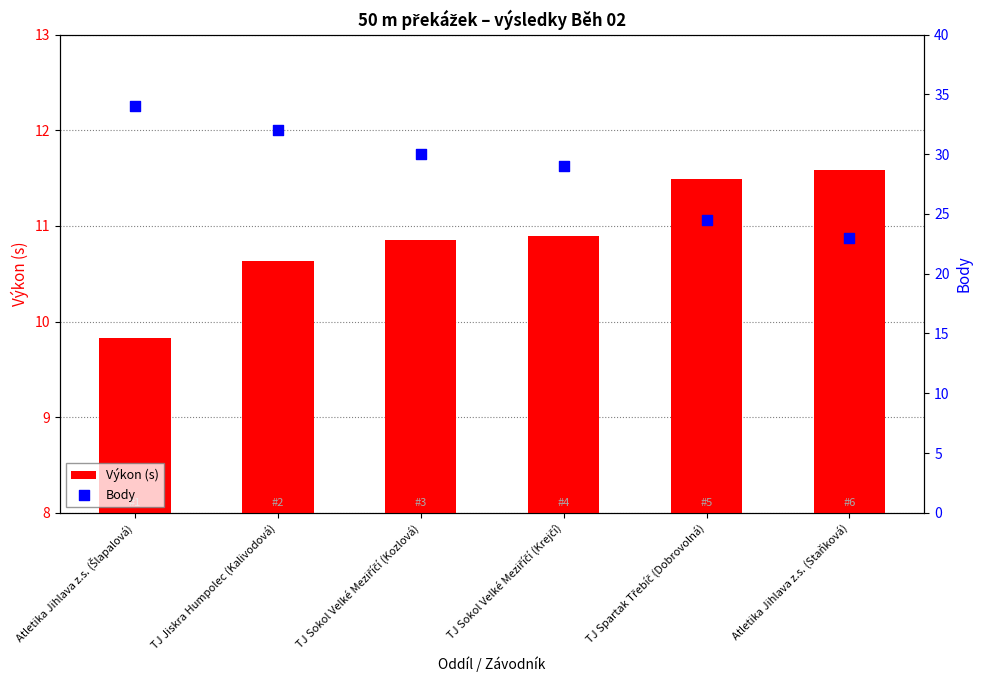

Is the value of Výkon (s) at TJ Spartak Třebíč (Dobrovolná) greater than the value of Body at TJ Spartak Třebíč (Dobrovolná)?

No